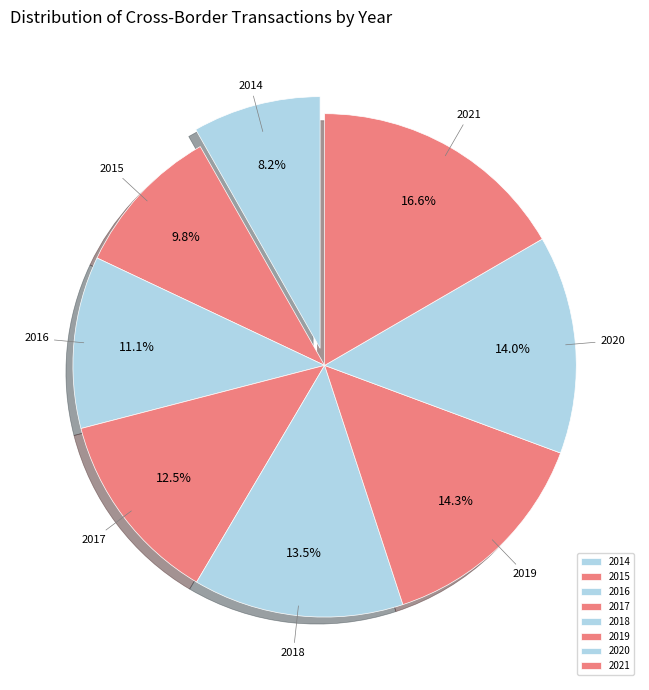

Approximately how many times larger is the value at 2018 compared to 2016?

1.2